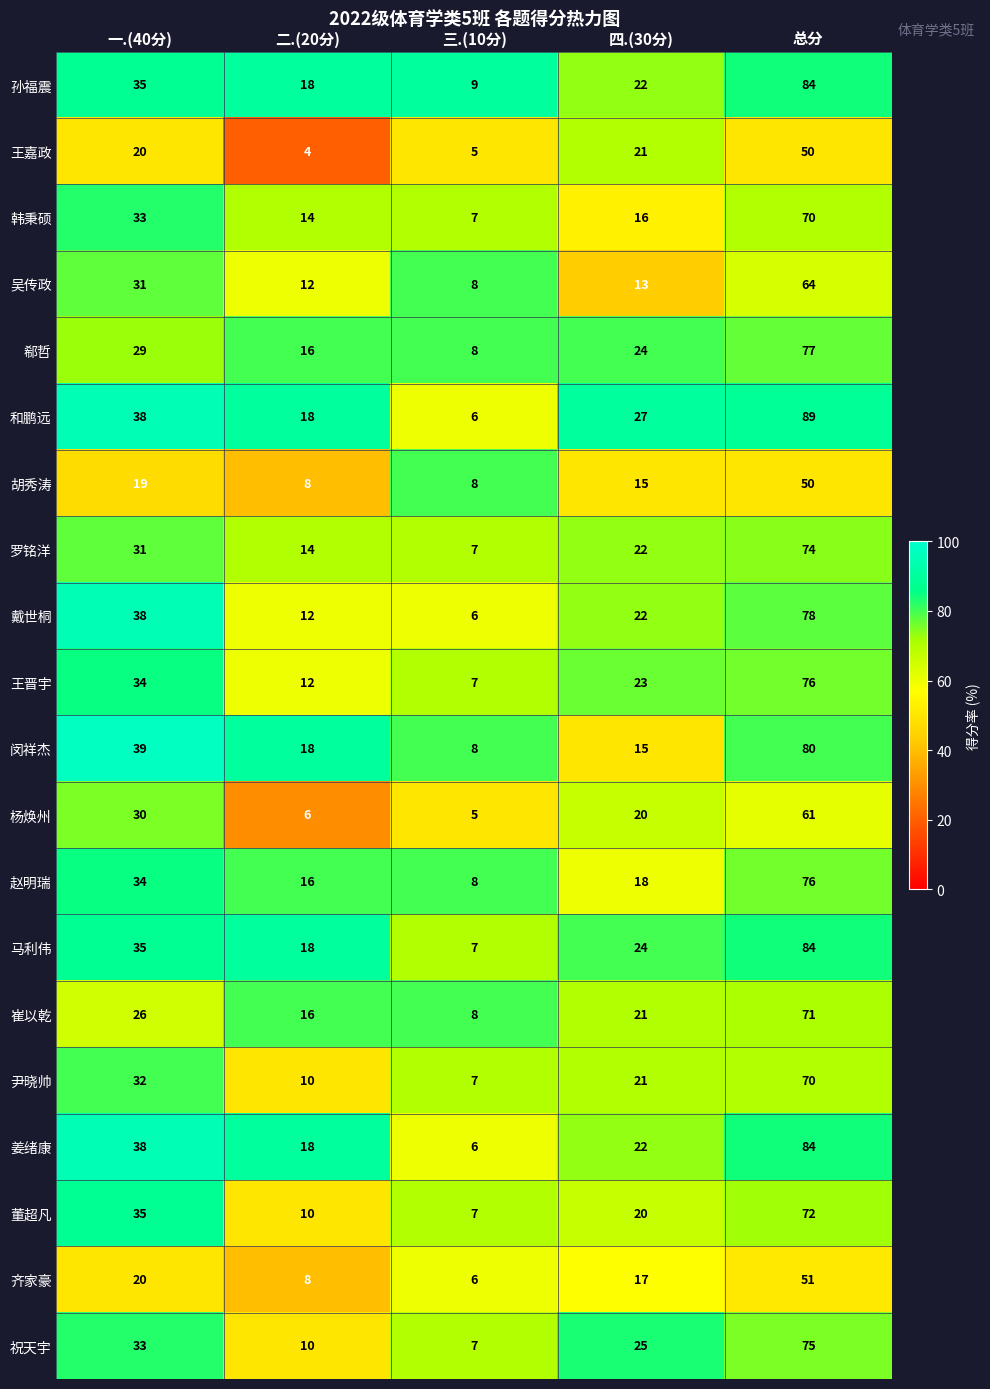

Is the value of 韩秉硕 at 一.(40分) greater than the value of 齐家豪 at 一.(40分)?

Yes